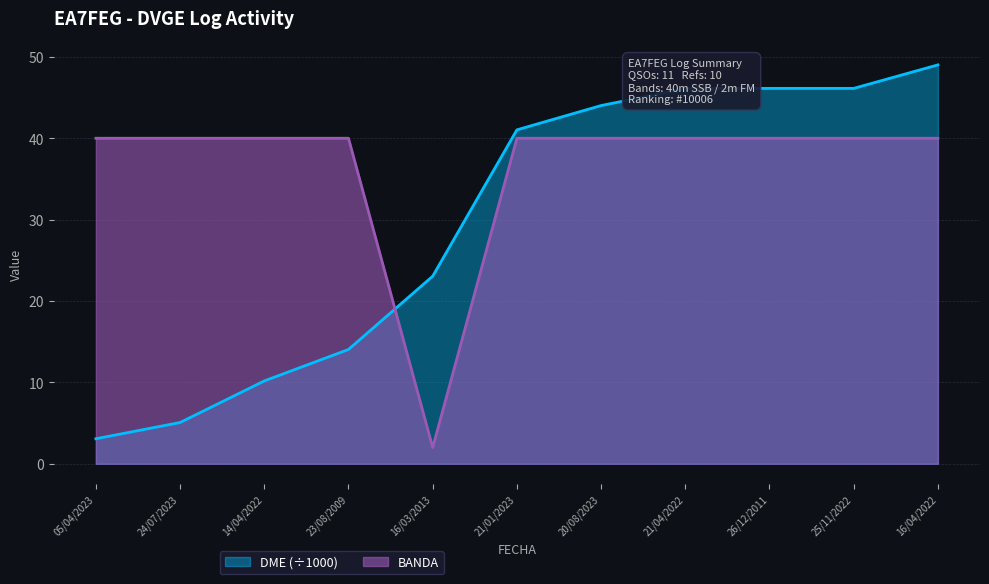

What position from the left is 05/04/2023?

1